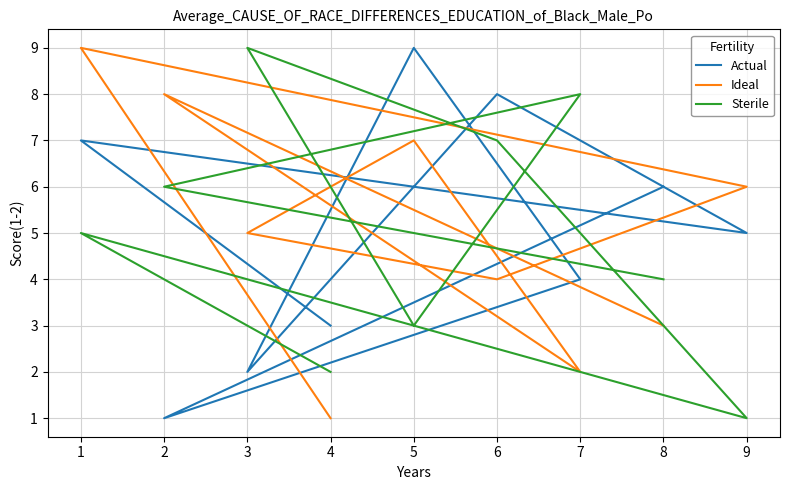

How many lines are shown in the chart?

3